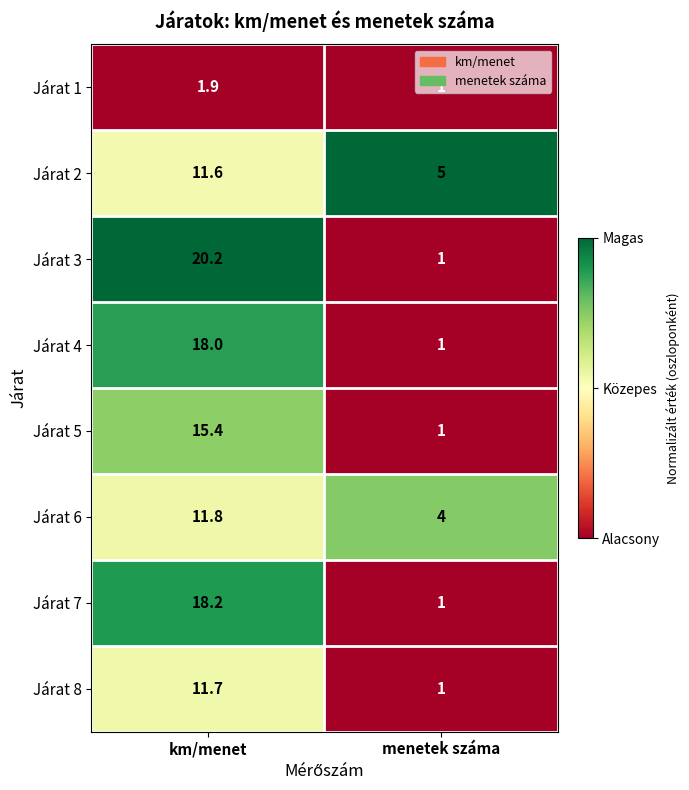

True or false: Járat 5 has a value of 15.4 at km/menet.

True